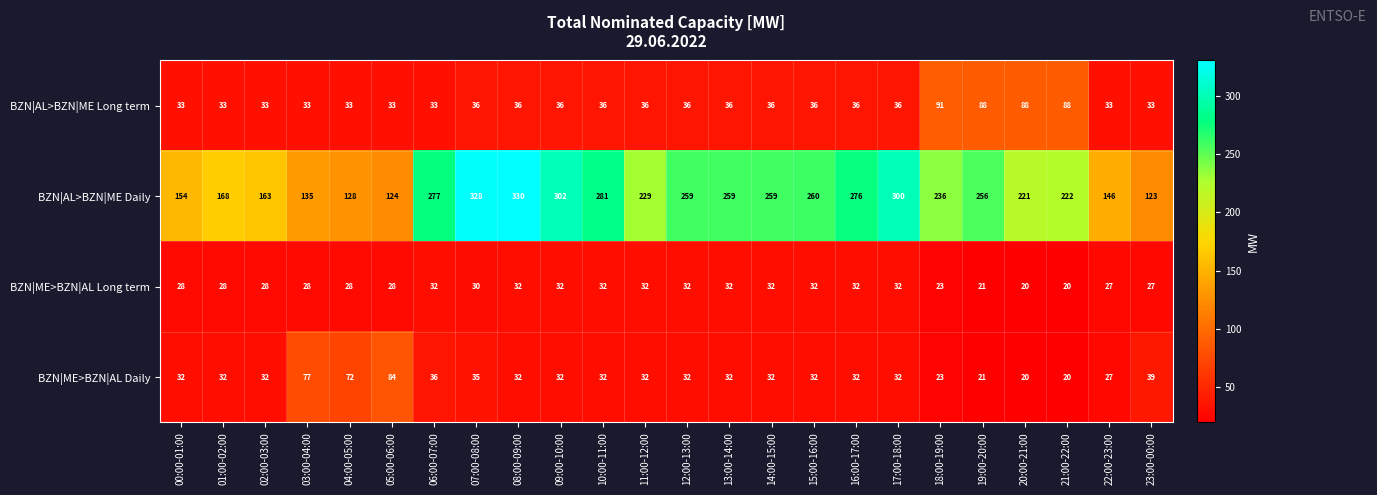

At which label does BZN|AL>BZN|ME Daily reach its minimum?

23:00-00:00